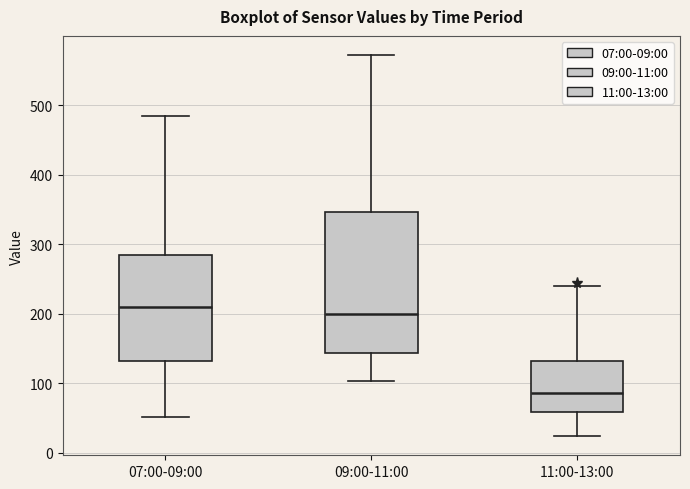

Which box's median line is the highest?

07:00-09:00